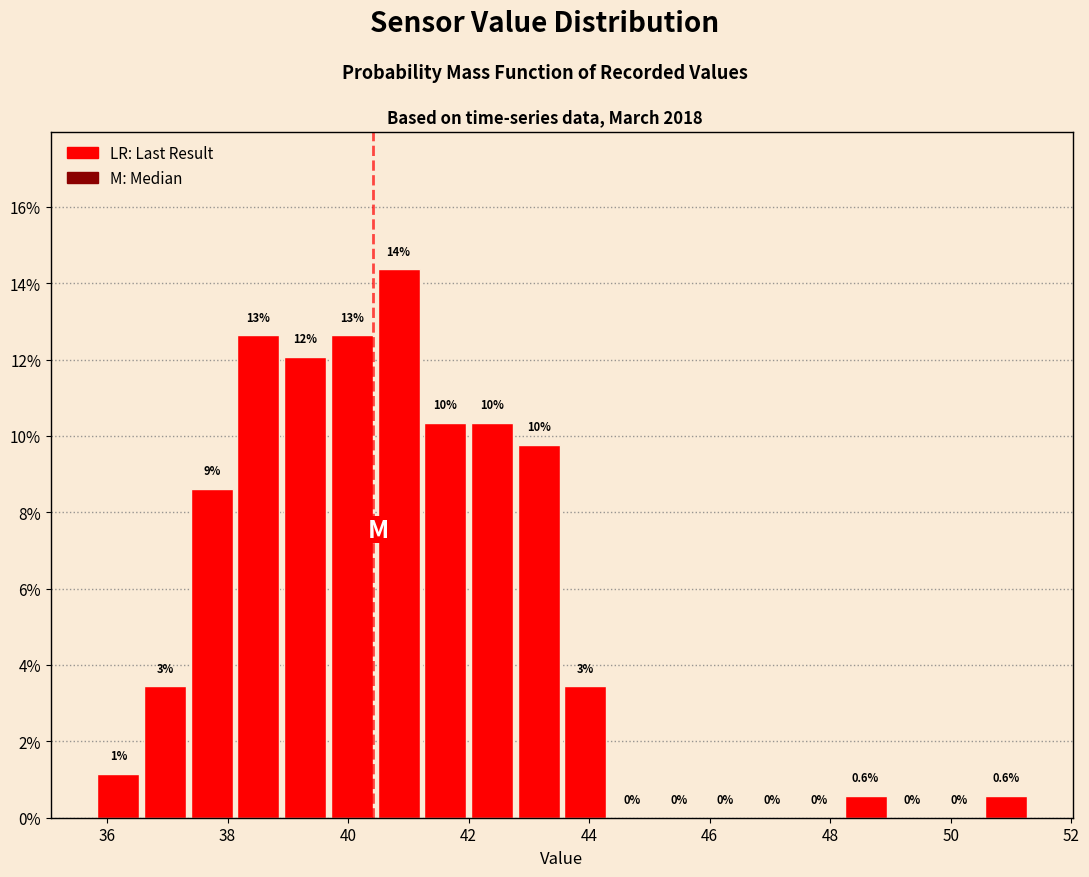

Read against the x-axis, roughly where is the centre of the tallest bar?

40.8